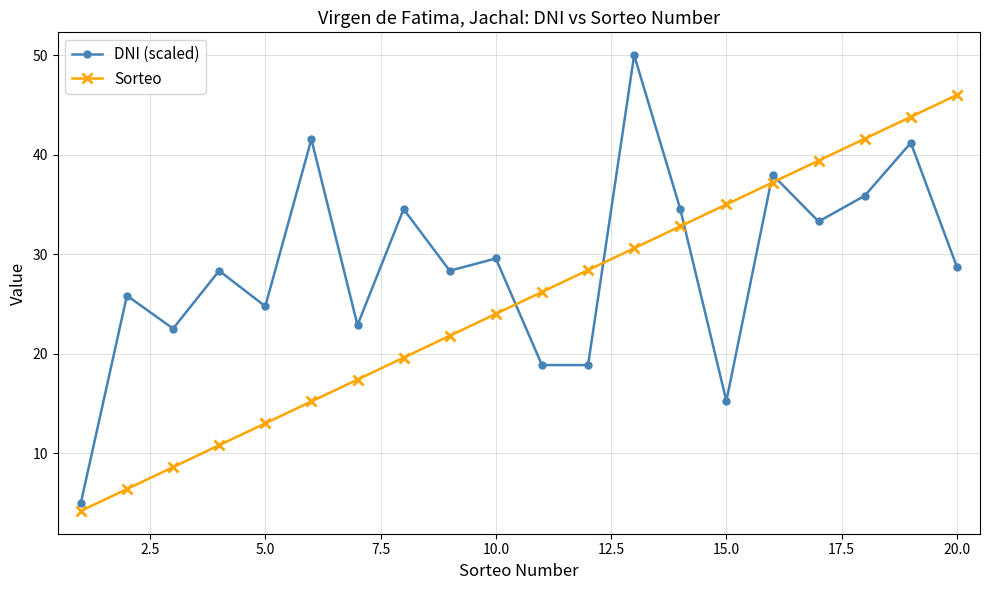

At how many categories does at least one series exceed 34?

10